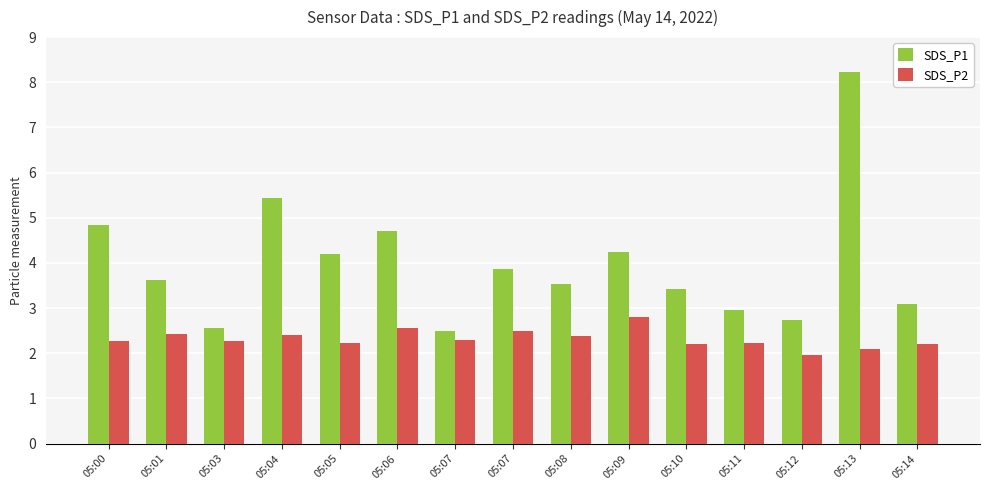

How many bars are there in each group?

2